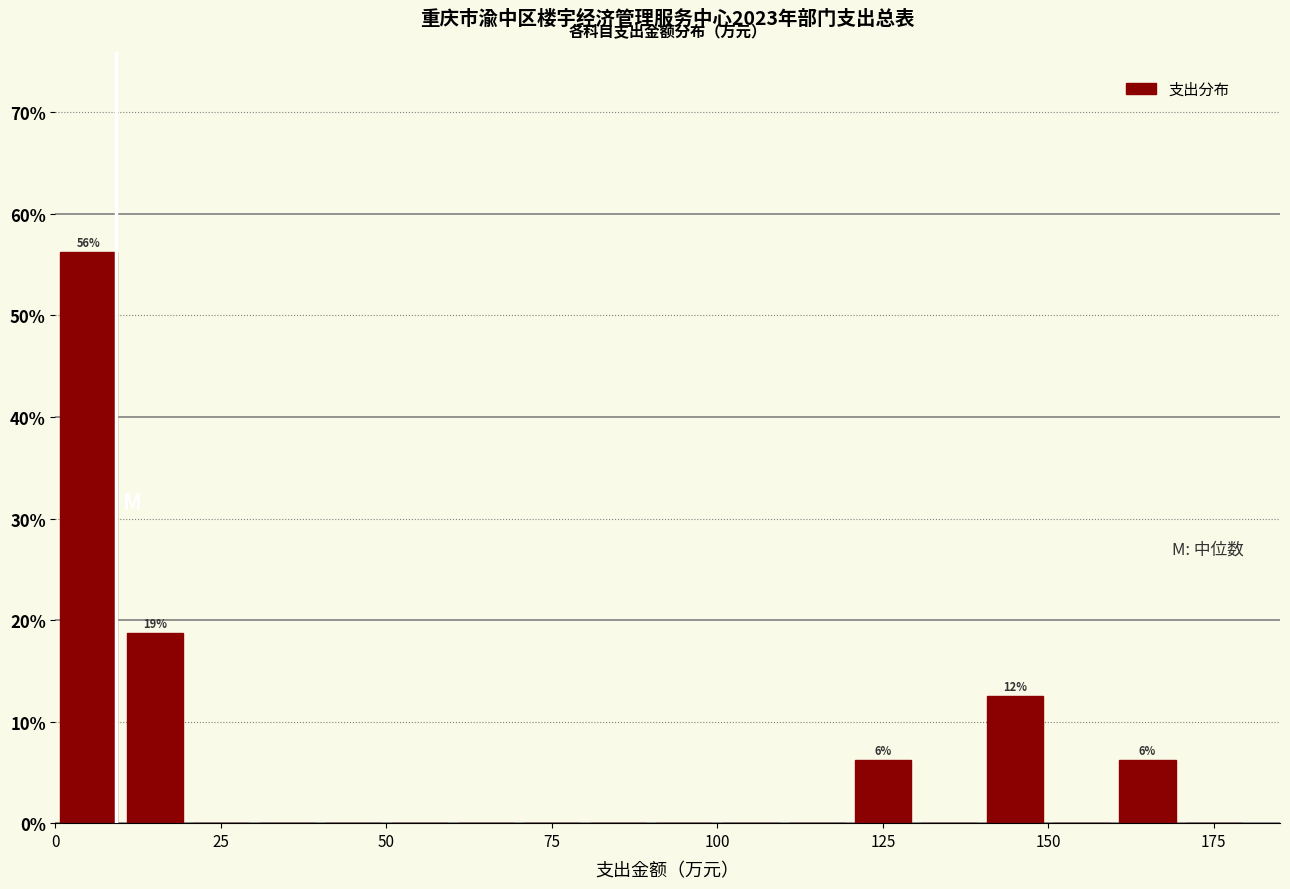

Read against the x-axis, roughly where is the centre of the tallest bar?

5